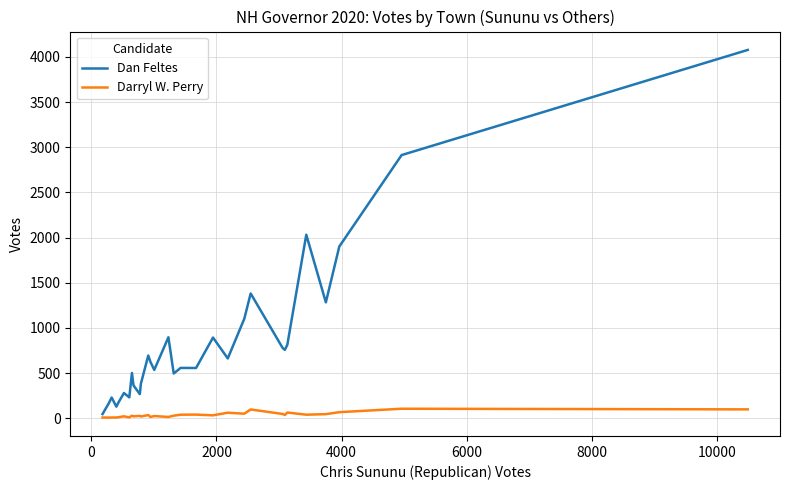

Which series has the widest spread of values?

Dan Feltes